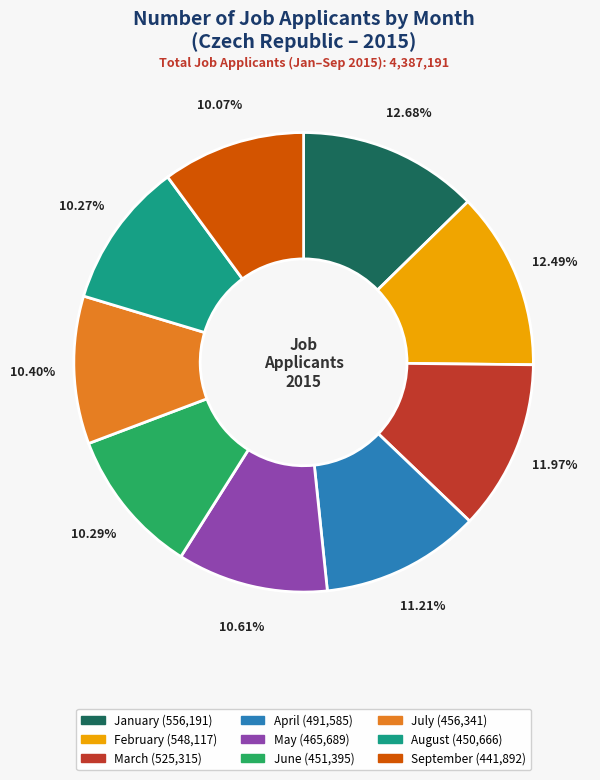

To the nearest percent, what is the combined percentage of February and September?

23%